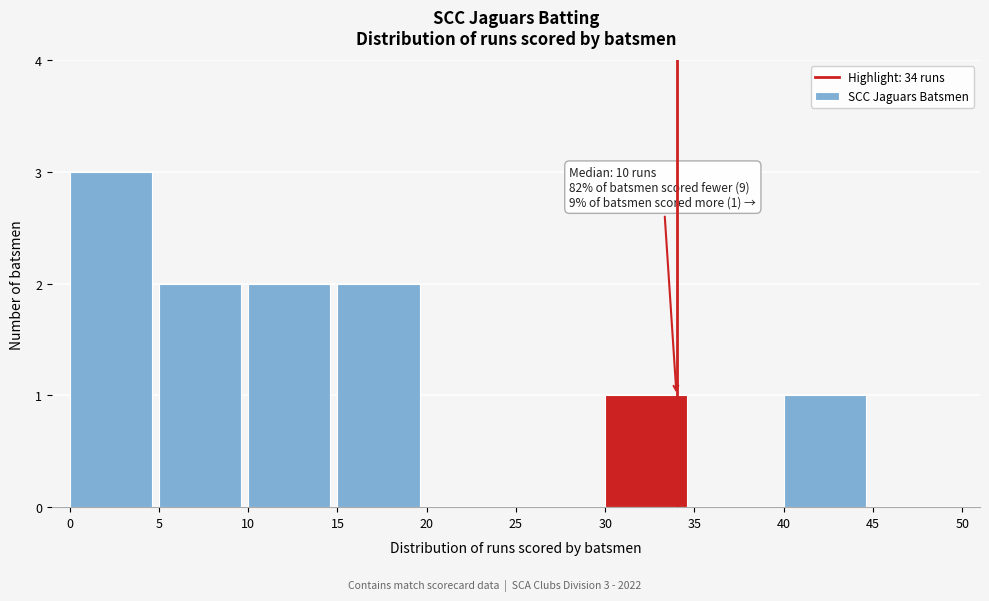

Which range on the x-axis has the tallest bar?

0 to 5